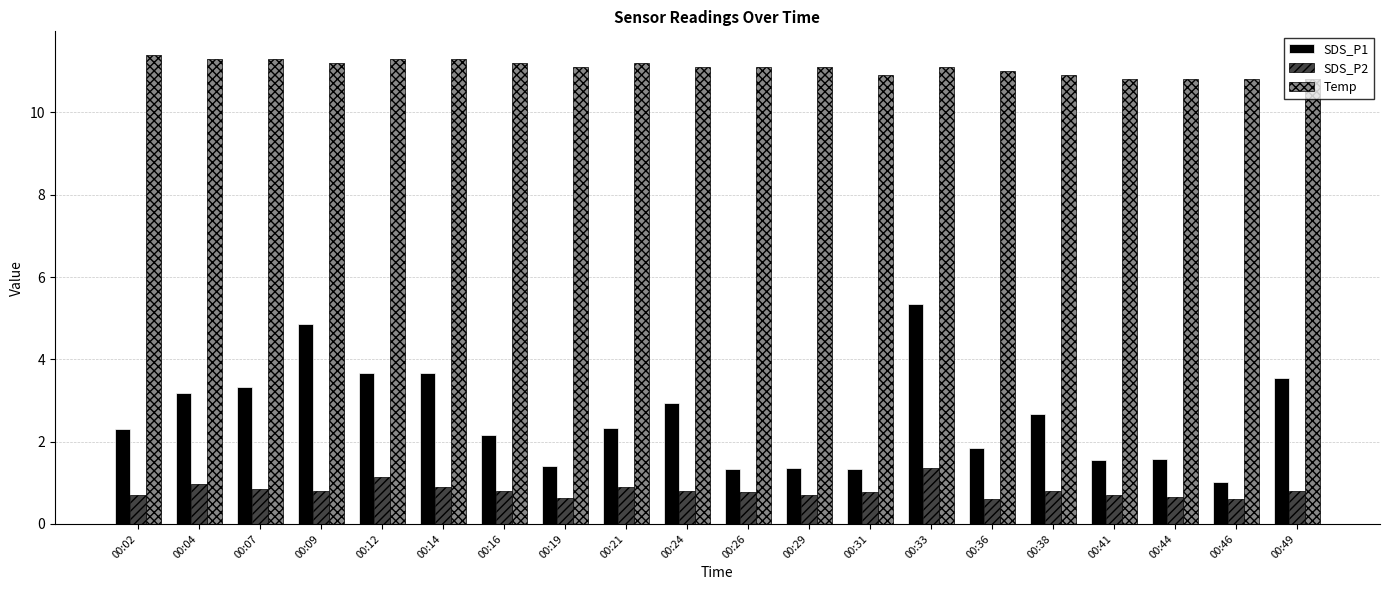

How many groups of bars are there?

20